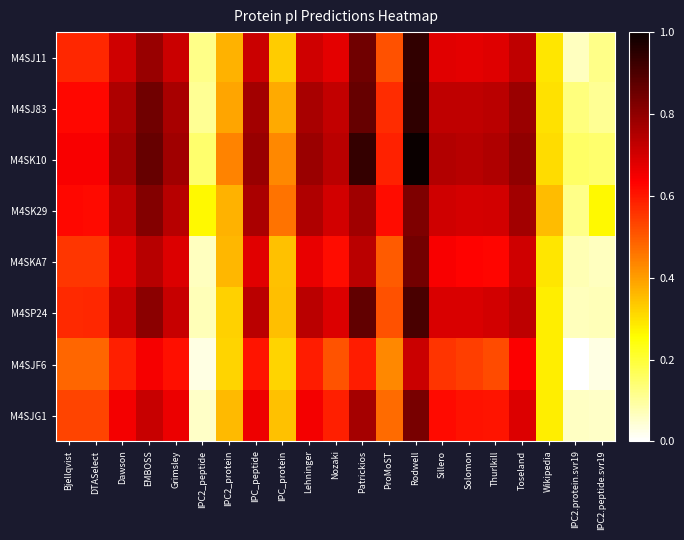

Reading right to left, list all the values displayed in this chart.

M4SJ11: IPC2.peptide.svr19=0.1	IPC2.protein.svr19=0.1	Wikipedia=0.3	Toseland=0.7	Thurlkill=0.7	Solomon=0.7	Sillero=0.7	Rodwell=0.9	ProMoST=0.5	Patrickios=0.8	Nozaki=0.7	Lehninger=0.7	IPC_protein=0.3	IPC_peptide=0.7	IPC2_protein=0.4	IPC2_peptide=0.1	Grimsley=0.7	EMBOSS=0.8	Dawson=0.7	DTASelect=0.6	Bjellqvist=0.6
M4SJ83: IPC2.peptide.svr19=0.1	IPC2.protein.svr19=0.1	Wikipedia=0.3	Toseland=0.8	Thurlkill=0.7	Solomon=0.7	Sillero=0.7	Rodwell=0.9	ProMoST=0.6	Patrickios=0.9	Nozaki=0.7	Lehninger=0.8	IPC_protein=0.4	IPC_peptide=0.8	IPC2_protein=0.4	IPC2_peptide=0.1	Grimsley=0.8	EMBOSS=0.8	Dawson=0.8	DTASelect=0.6	Bjellqvist=0.6
M4SK10: IPC2.peptide.svr19=0.1	IPC2.protein.svr19=0.2	Wikipedia=0.3	Toseland=0.8	Thurlkill=0.8	Solomon=0.7	Sillero=0.7	Rodwell=1.0	ProMoST=0.6	Patrickios=0.9	Nozaki=0.7	Lehninger=0.8	IPC_protein=0.4	IPC_peptide=0.8	IPC2_protein=0.4	IPC2_peptide=0.1	Grimsley=0.8	EMBOSS=0.9	Dawson=0.8	DTASelect=0.6	Bjellqvist=0.6
M4SK29: IPC2.peptide.svr19=0.3	IPC2.protein.svr19=0.1	Wikipedia=0.4	Toseland=0.8	Thurlkill=0.7	Solomon=0.7	Sillero=0.7	Rodwell=0.8	ProMoST=0.6	Patrickios=0.8	Nozaki=0.7	Lehninger=0.8	IPC_protein=0.5	IPC_peptide=0.8	IPC2_protein=0.4	IPC2_peptide=0.3	Grimsley=0.7	EMBOSS=0.8	Dawson=0.7	DTASelect=0.6	Bjellqvist=0.6
M4SKA7: IPC2.peptide.svr19=0.1	IPC2.protein.svr19=0.1	Wikipedia=0.3	Toseland=0.7	Thurlkill=0.6	Solomon=0.6	Sillero=0.6	Rodwell=0.8	ProMoST=0.5	Patrickios=0.7	Nozaki=0.6	Lehninger=0.7	IPC_protein=0.3	IPC_peptide=0.7	IPC2_protein=0.4	IPC2_peptide=0.1	Grimsley=0.7	EMBOSS=0.7	Dawson=0.7	DTASelect=0.6	Bjellqvist=0.6
M4SP24: IPC2.peptide.svr19=0.1	IPC2.protein.svr19=0.1	Wikipedia=0.3	Toseland=0.7	Thurlkill=0.7	Solomon=0.7	Sillero=0.7	Rodwell=0.9	ProMoST=0.5	Patrickios=0.9	Nozaki=0.7	Lehninger=0.7	IPC_protein=0.3	IPC_peptide=0.7	IPC2_protein=0.3	IPC2_peptide=0.1	Grimsley=0.7	EMBOSS=0.8	Dawson=0.7	DTASelect=0.6	Bjellqvist=0.6
M4SJF6: IPC2.peptide.svr19=0.0	IPC2.protein.svr19=0.0	Wikipedia=0.3	Toseland=0.6	Thurlkill=0.5	Solomon=0.5	Sillero=0.6	Rodwell=0.7	ProMoST=0.4	Patrickios=0.6	Nozaki=0.5	Lehninger=0.6	IPC_protein=0.3	IPC_peptide=0.6	IPC2_protein=0.3	IPC2_peptide=0.0	Grimsley=0.6	EMBOSS=0.6	Dawson=0.6	DTASelect=0.5	Bjellqvist=0.5
M4SJG1: IPC2.peptide.svr19=0.1	IPC2.protein.svr19=0.1	Wikipedia=0.3	Toseland=0.7	Thurlkill=0.6	Solomon=0.6	Sillero=0.6	Rodwell=0.8	ProMoST=0.5	Patrickios=0.8	Nozaki=0.6	Lehninger=0.7	IPC_protein=0.3	IPC_peptide=0.7	IPC2_protein=0.4	IPC2_peptide=0.1	Grimsley=0.7	EMBOSS=0.7	Dawson=0.7	DTASelect=0.5	Bjellqvist=0.5